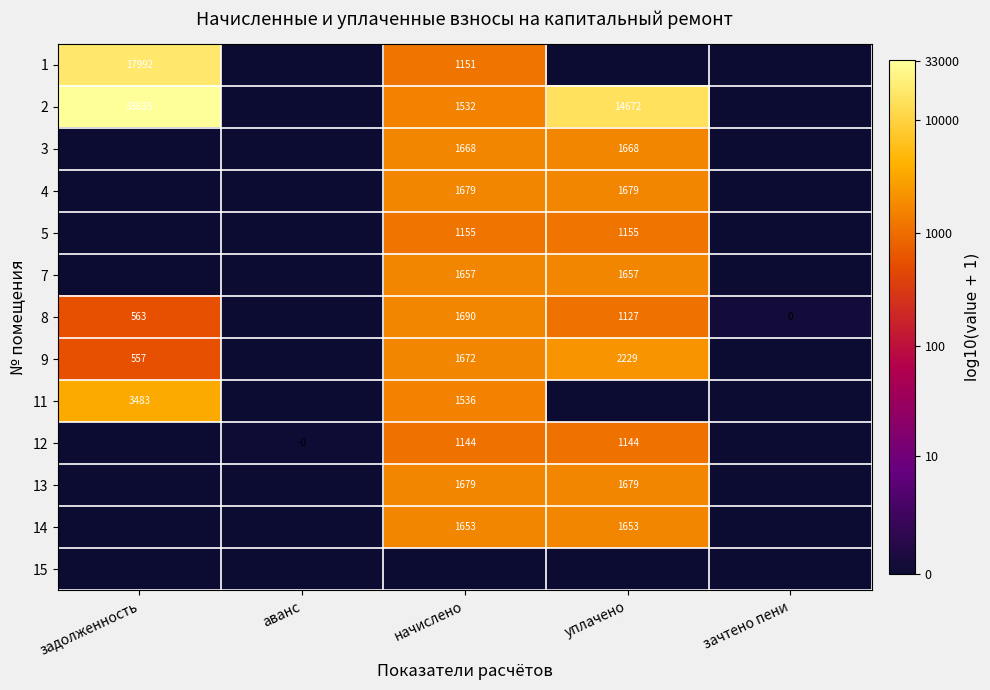

The 4 series shows 1679 at начислено. True or false?

True